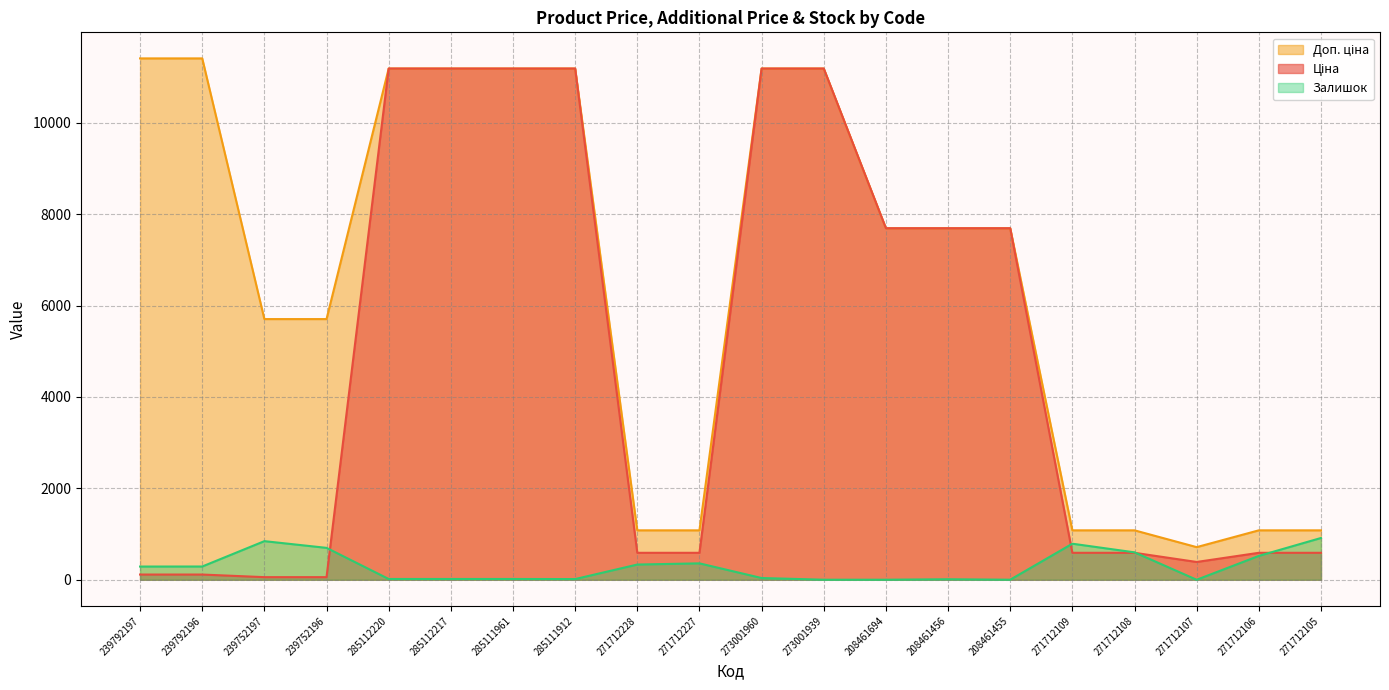

How many values in the Доп. ціна series exceed 7693?

11